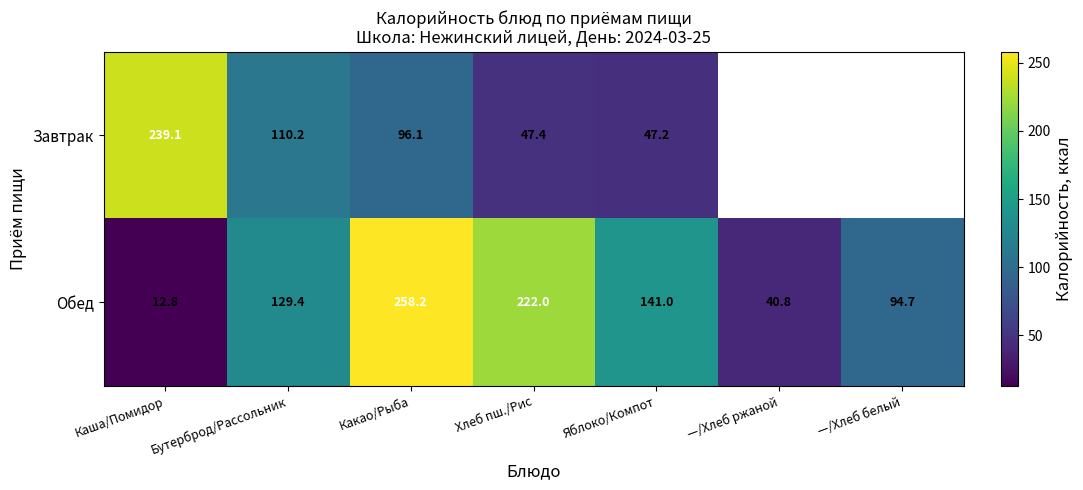

Is it true that Завтрак equals 47.2 at Яблоко/Компот?

True